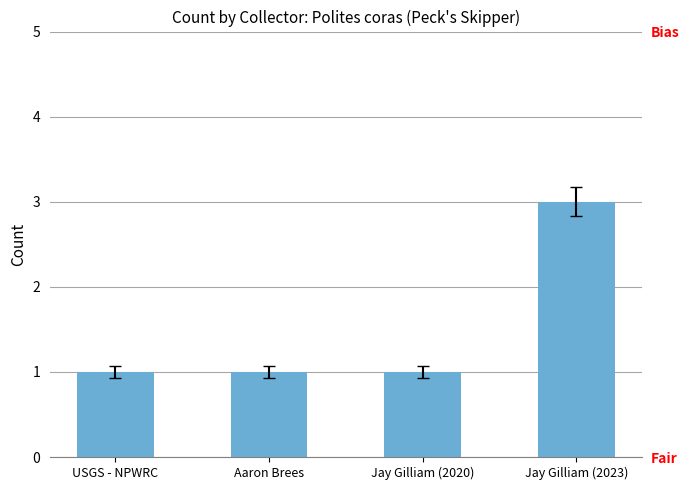

What is the sum of all values?

6